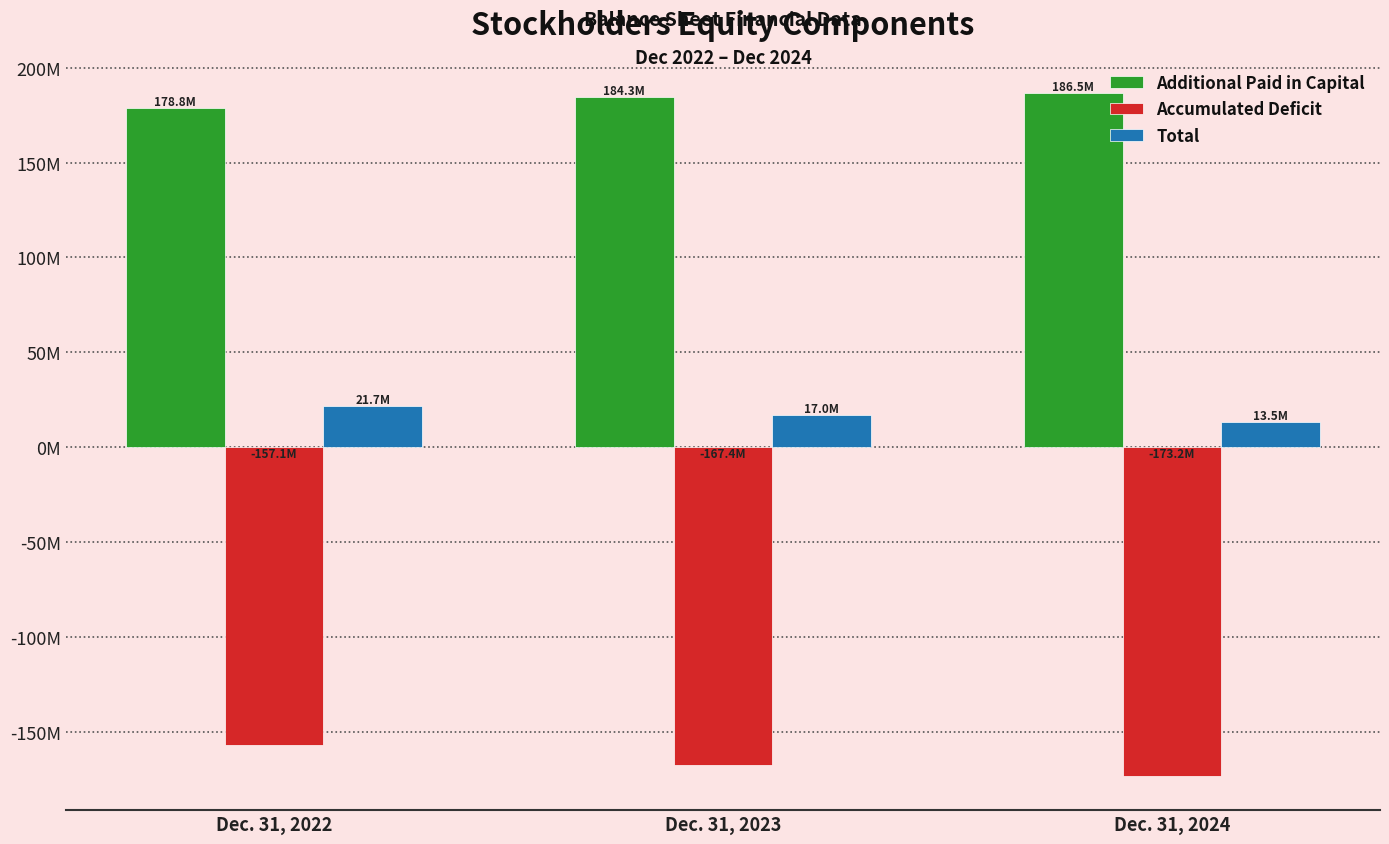

Which series has the largest range (max minus min)?

Accumulated Deficit